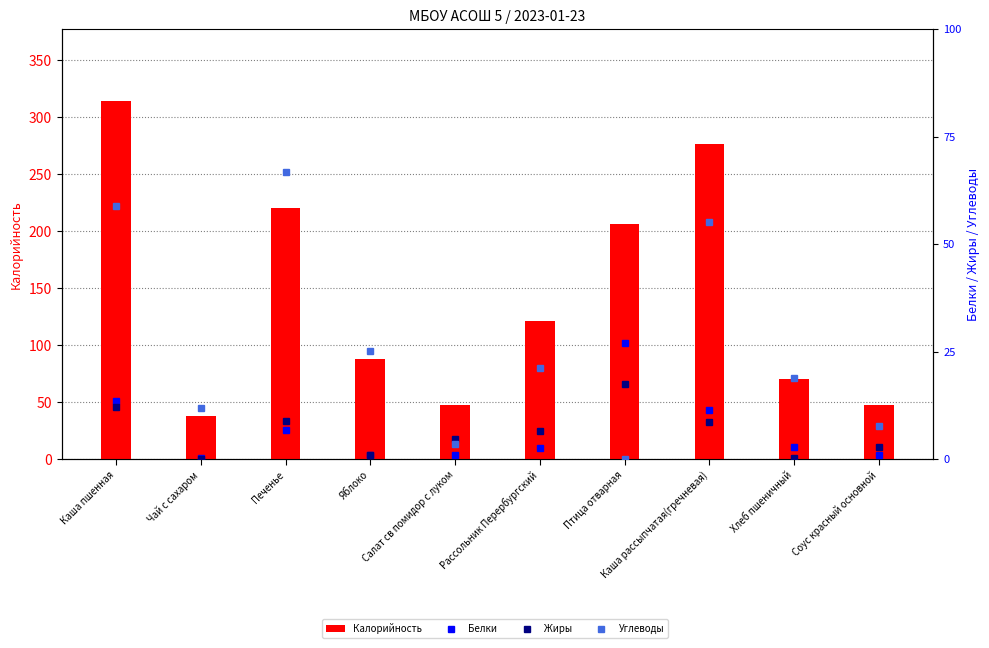

Reading left to right, transcribe all the data shown in this chart.

Калорийность: 314.3	38.0	220.0	88.0	47.5	120.8	206.2	276.5	70.5	47.3
Белки: 10.5	0.2	5.2	0.8	0.7	2.1	21.1	8.9	2.3	0.8
Жиры: 9.5	0.0	6.9	0.8	3.7	5.1	13.6	6.7	0.2	2.2
Углеводы: 46.0	9.3	52.1	19.7	2.8	16.6	0.0	43.0	14.8	6.1